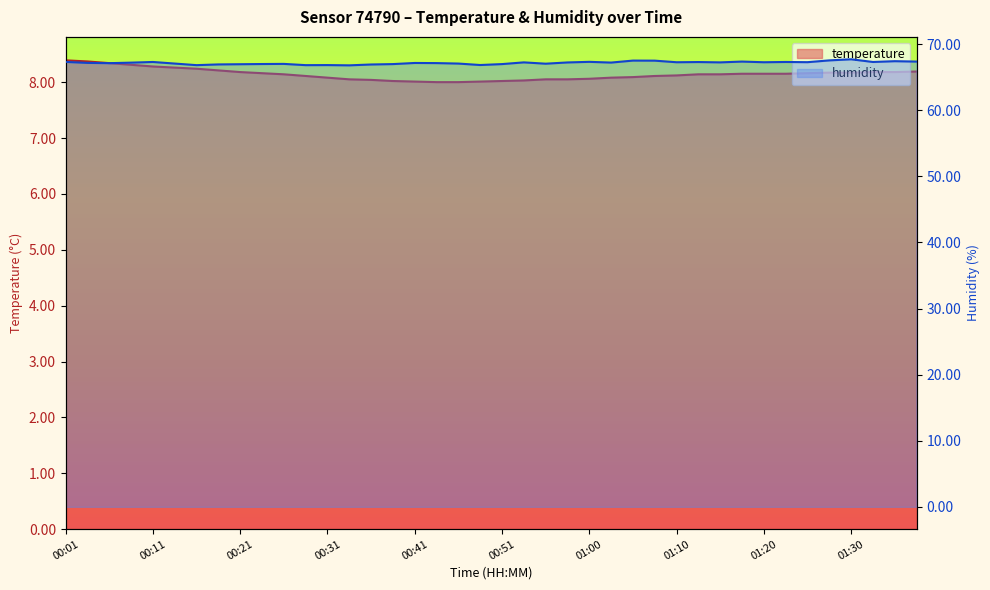

What is the spread (max minus min) of values at 35?

59.4